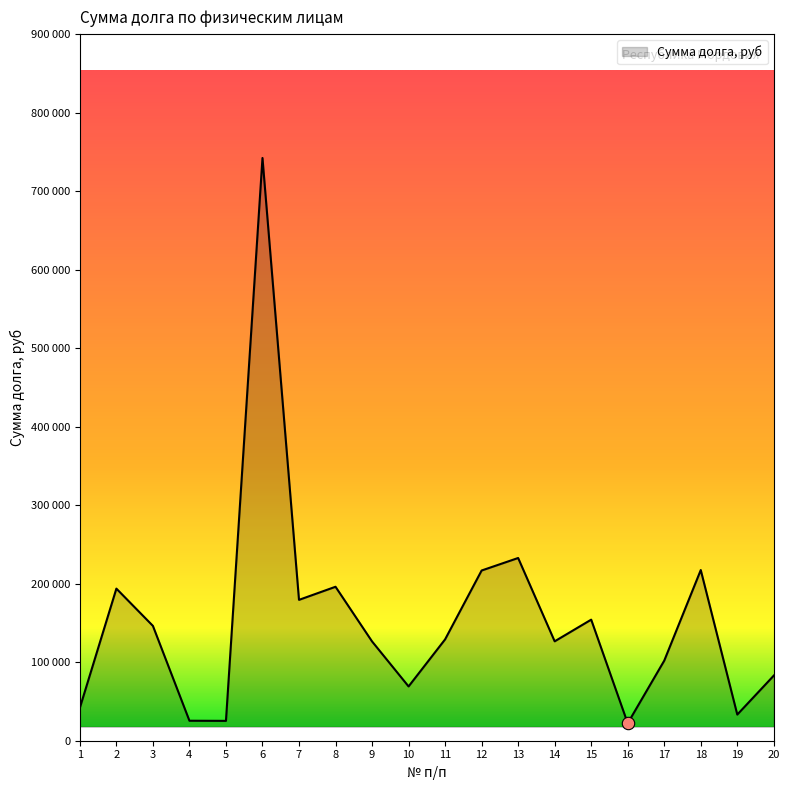

Which has a higher value, 20 or 5?

20